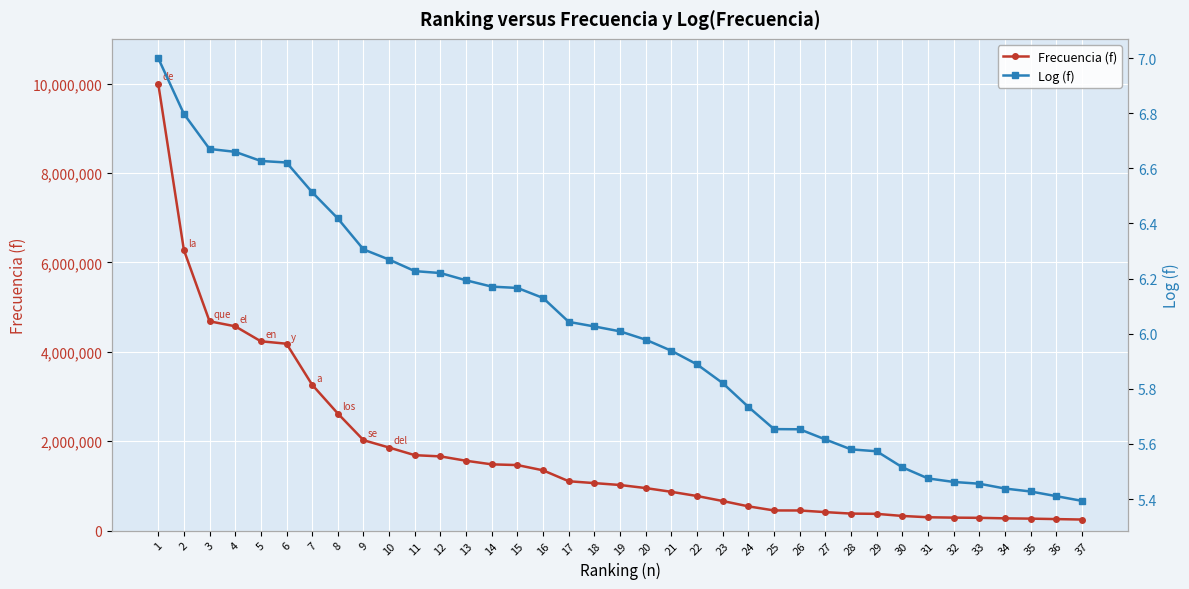

What is the highest value of the Frecuencia (f) series?

9999518